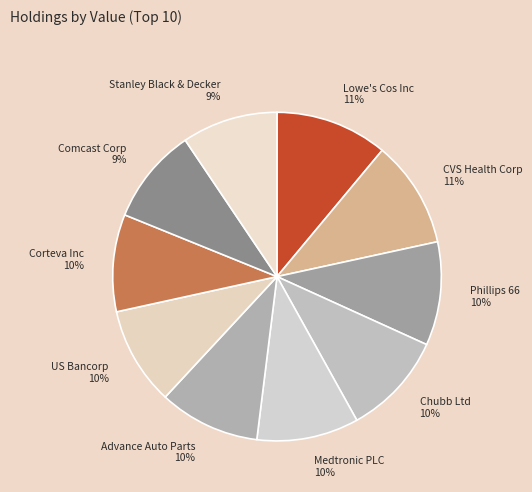

Is there a majority slice in this chart?

No